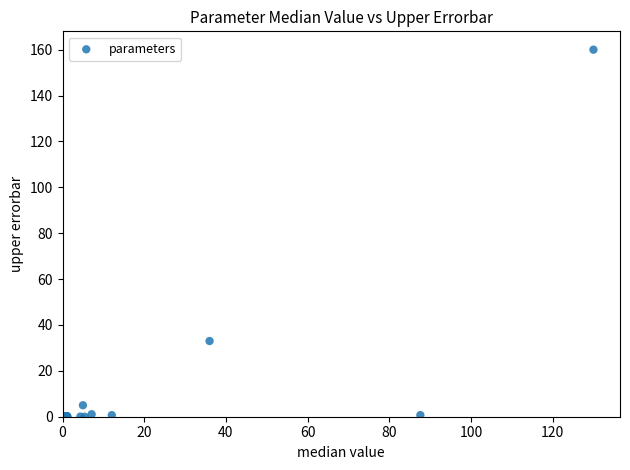

What Y value in the scatter plot is closest to 80?

33.0